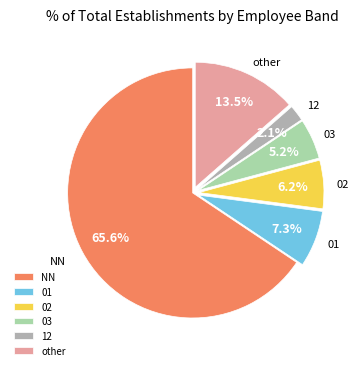

True or false: 03 accounts for 5% of the total.

True